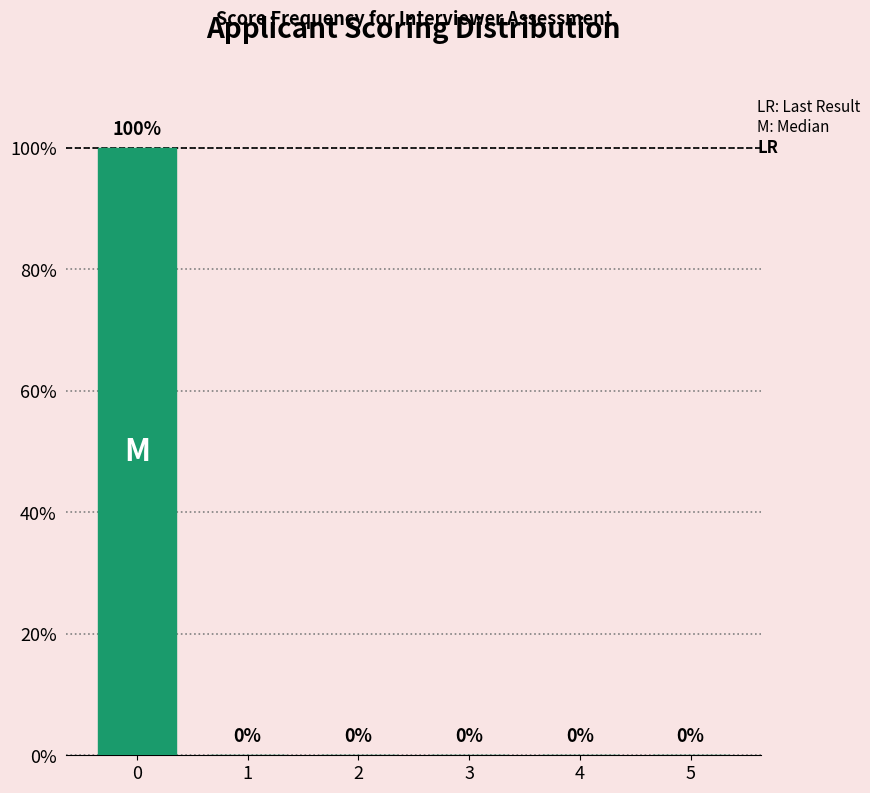

Reading right to left, what are all the values shown in this chart?

5=0	4=0	3=0	2=0	1=0	0=100